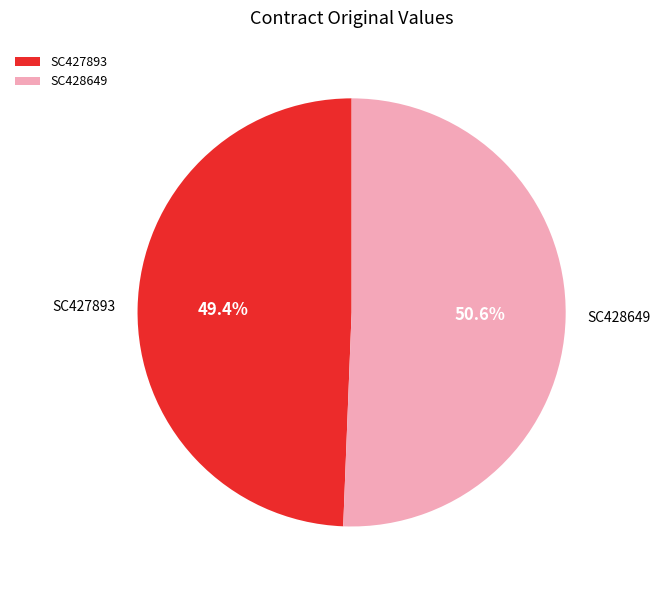

To the nearest percent, what is the combined percentage of SC427893 and SC428649?

100%